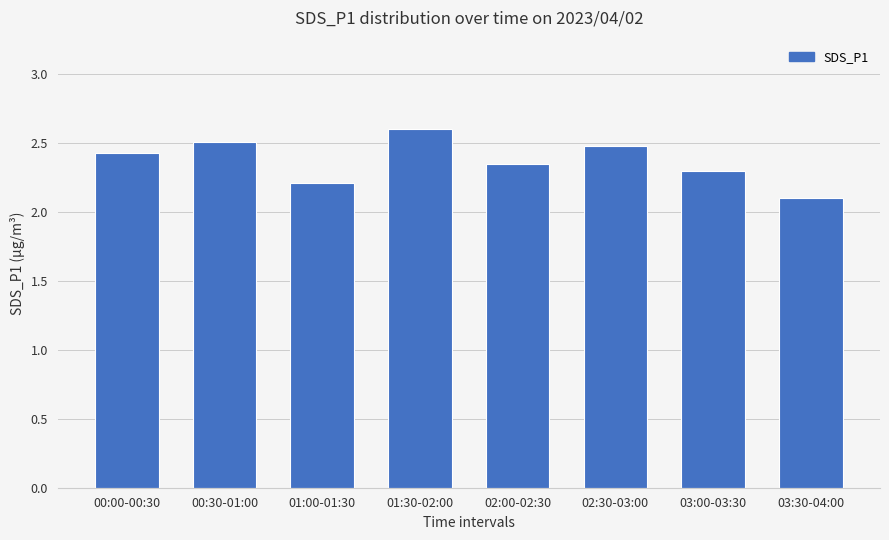

Are the bars grouped side by side (vs. stacked)?

No